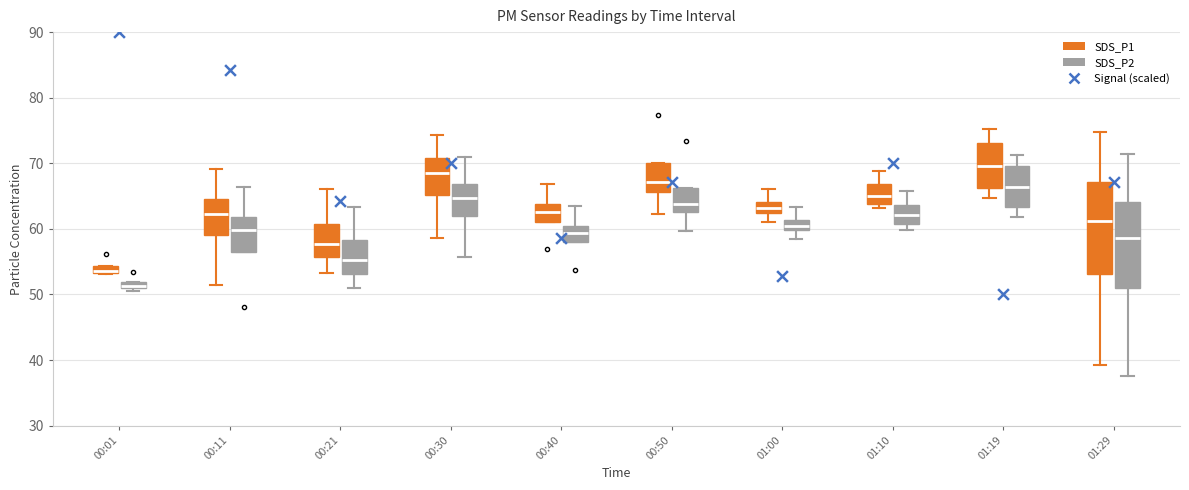

Where does the median line of the box for 00:40 (SDS_P1) sit on the y-axis? The values are not printed on the chart, so give them approximately, as read against the axis.

63